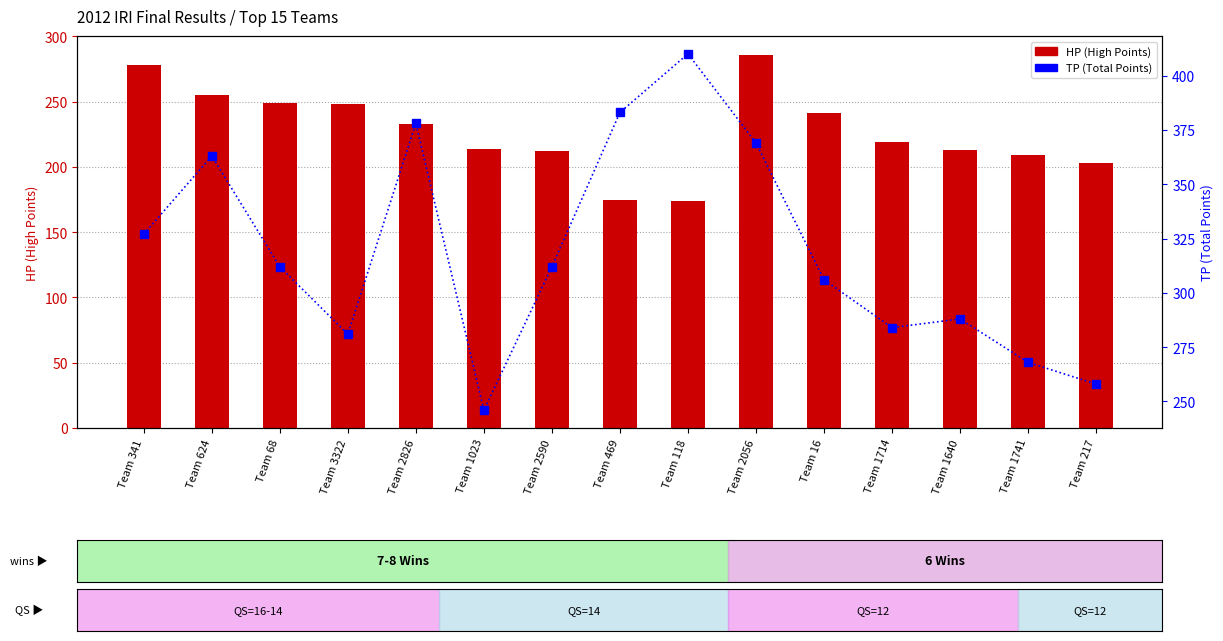

At which category is the sum across all series the highest?

Team 2056